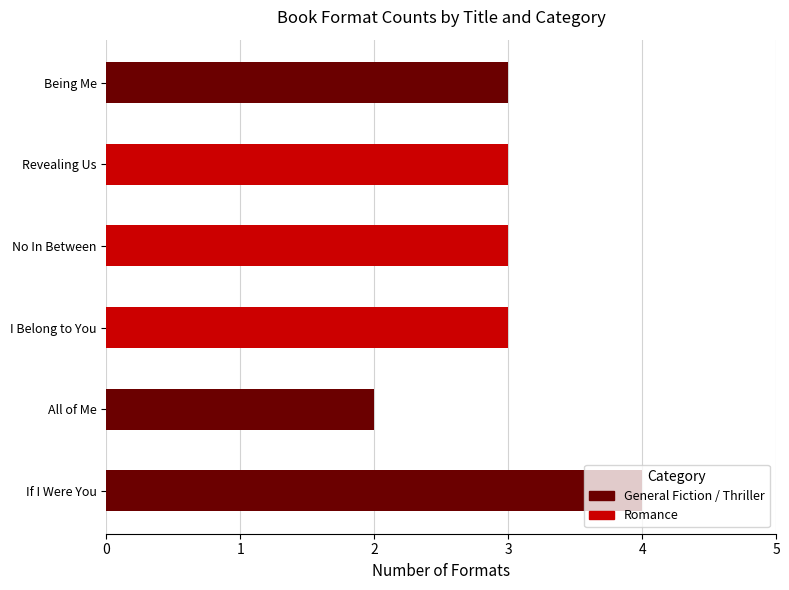

What is the difference between the maximum and minimum values?

2